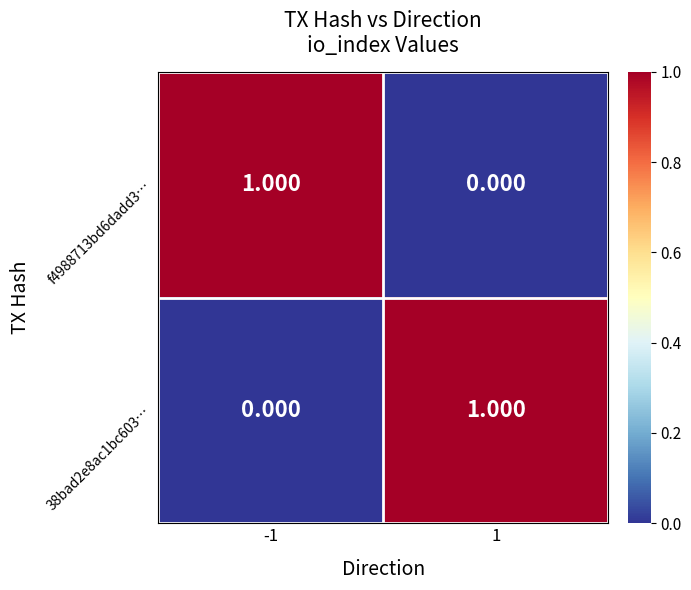

Is the value of 38bad2e8ac1bc603… at -1 greater than the value of f4988713bd6dadd3… at -1?

No